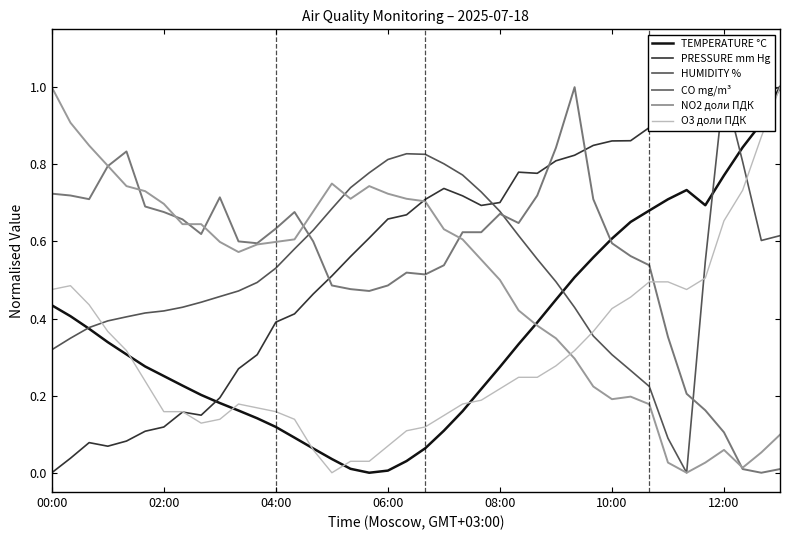

The value of CO mg/m³ at 00:00 is 1.2. True or false?

False